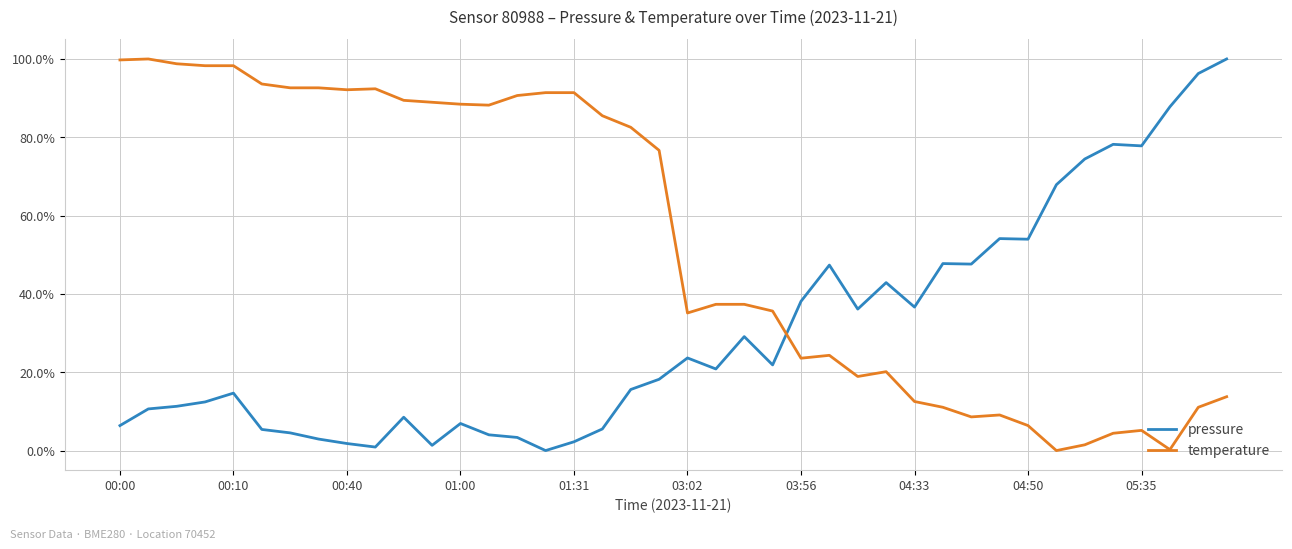

How many intersections are there between pressure and temperature?

1